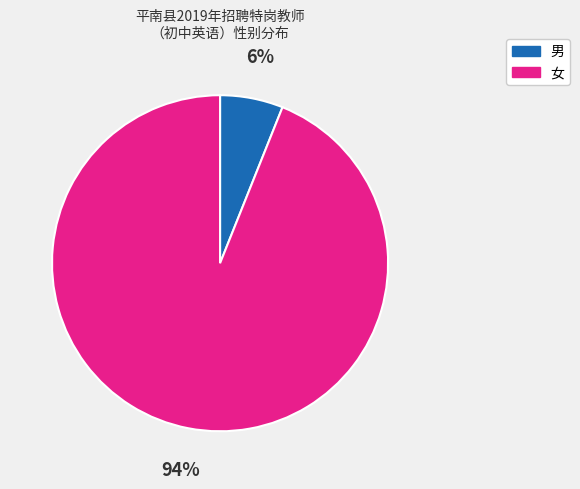

How many slices are in this pie chart?

2